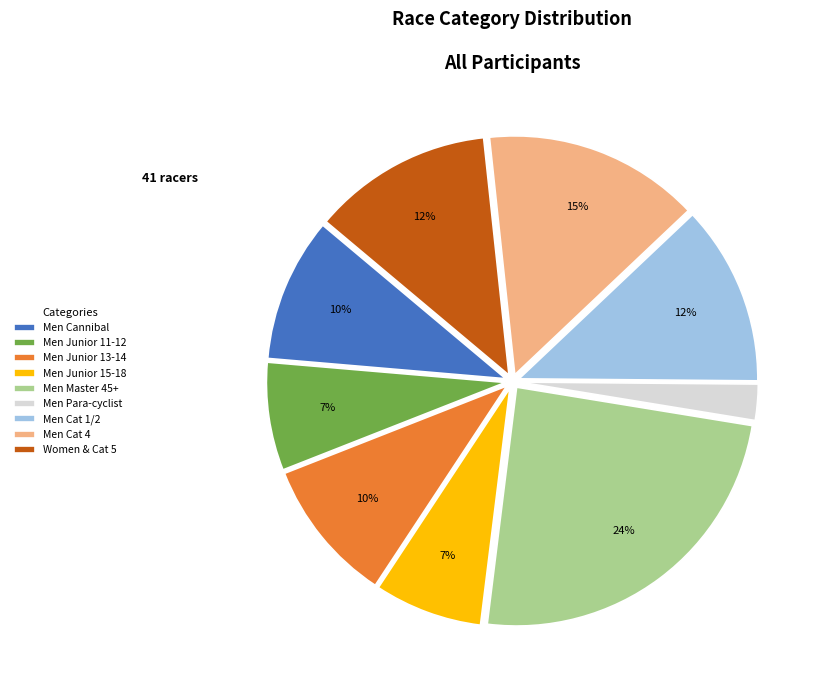

How many segments does this pie chart have?

9